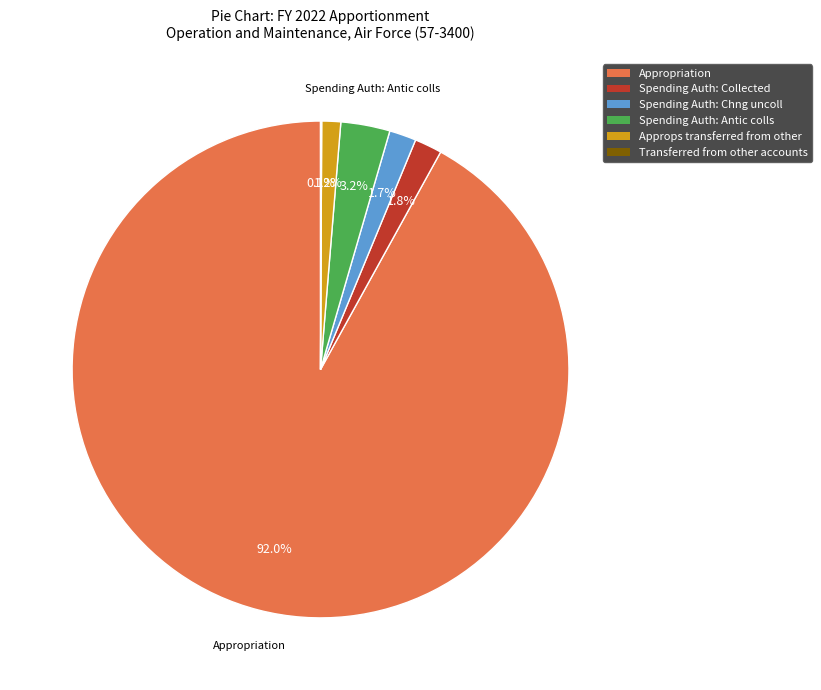

True or false: Spending Auth: Antic colls accounts for 3% of the total.

True